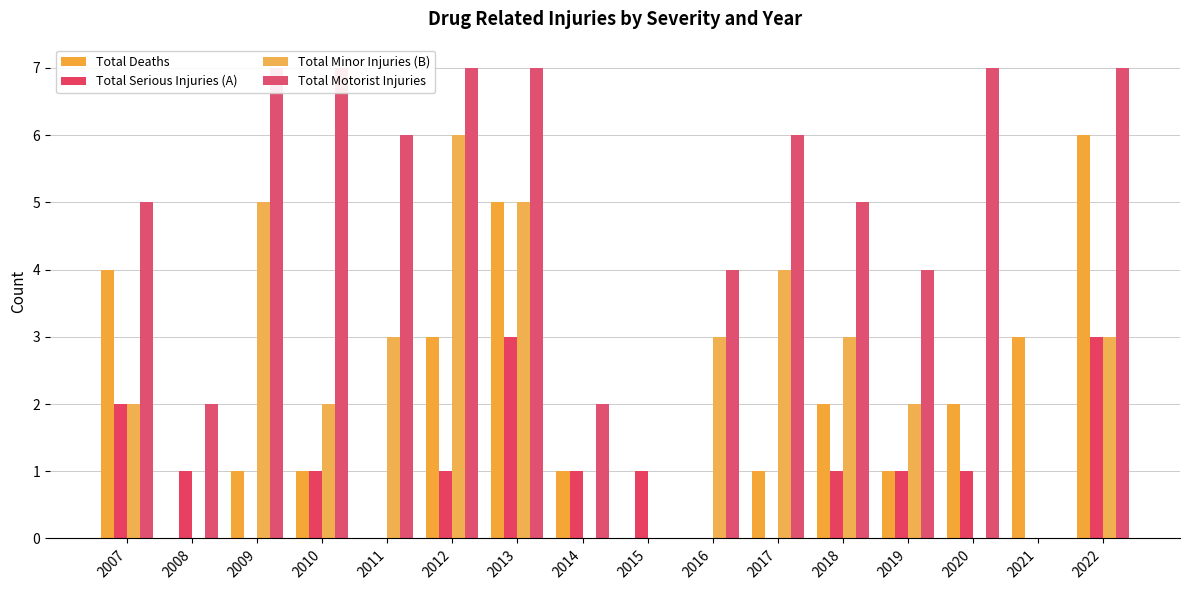

Reading left to right, list all the values displayed in this chart.

Total Deaths: 4	0	1	1	0	3	5	1	0	0	1	2	1	2	3	6
Total Serious Injuries (A): 2	1	0	1	0	1	3	1	1	0	0	1	1	1	0	3
Total Minor Injuries (B): 2	0	5	2	3	6	5	0	0	3	4	3	2	0	0	3
Total Motorist Injuries: 5	2	7	7	6	7	7	2	0	4	6	5	4	7	0	7